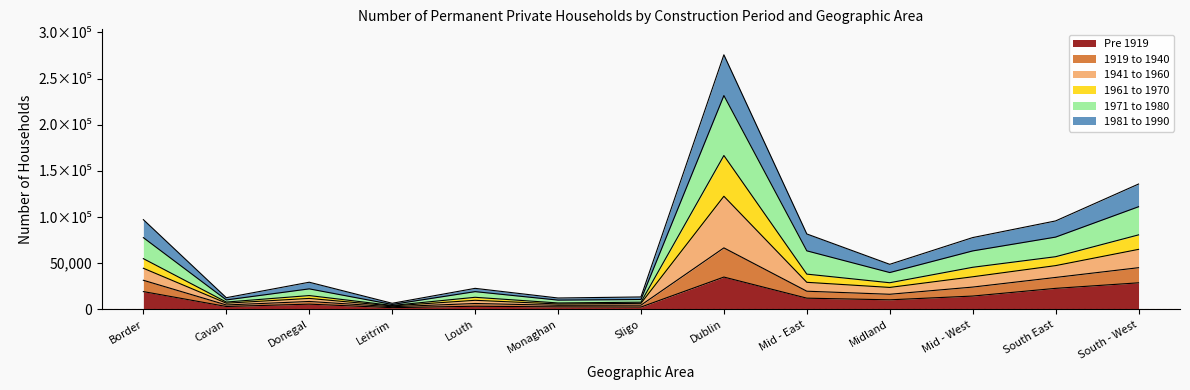

What are all the series names shown in the legend?

Pre 1919, 1919 to 1940, 1941 to 1960, 1961 to 1970, 1971 to 1980, 1981 to 1990